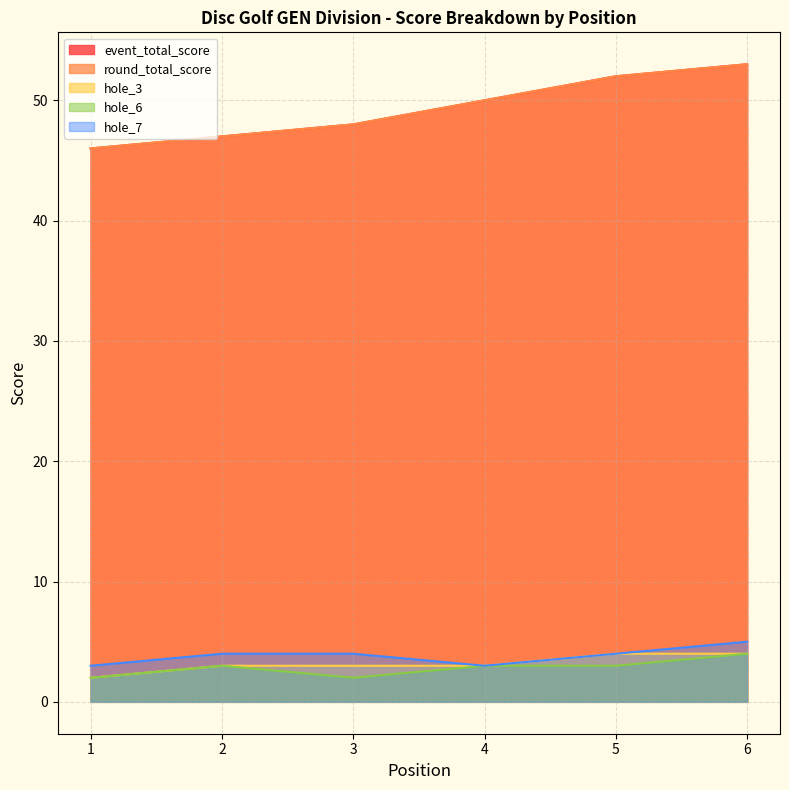

What is the value of the round_total_score point at the 6th from the left?

53